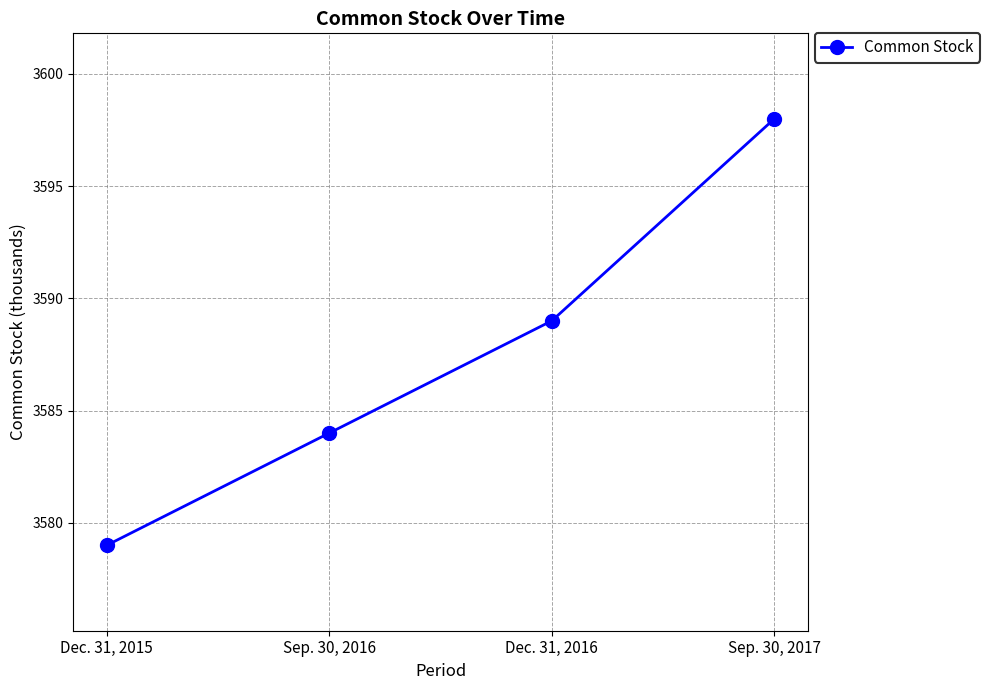

List the labels in order of value, smallest first.

Dec. 31, 2015, Sep. 30, 2016, Dec. 31, 2016, Sep. 30, 2017